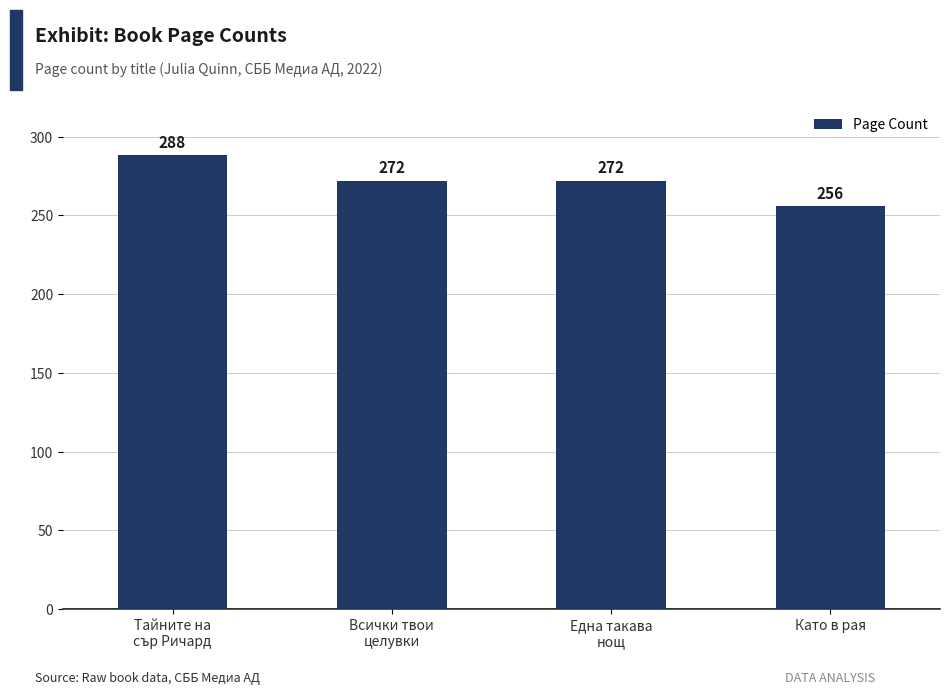

What is the change in value from Тайните на
сър Ричард to Всички твои
целувки?

-16